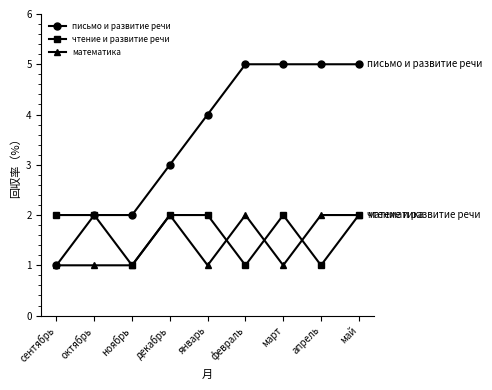

What is the smallest value displayed?

1